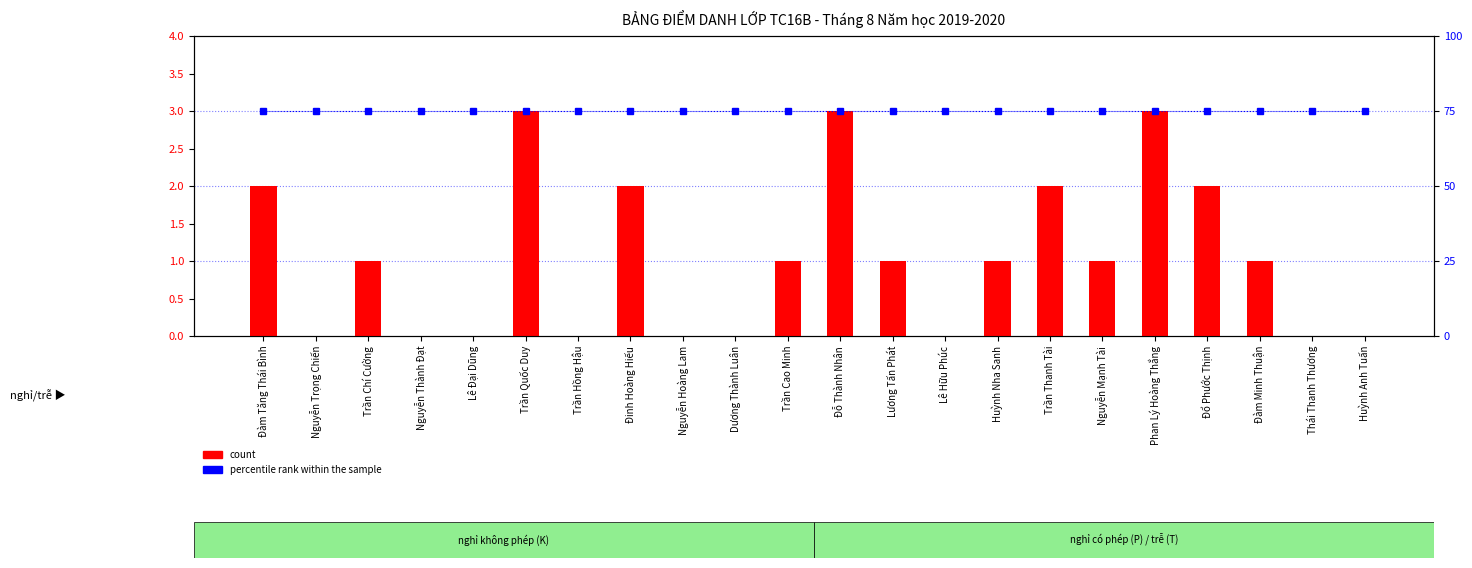

How many values in the count series are below 1?

9